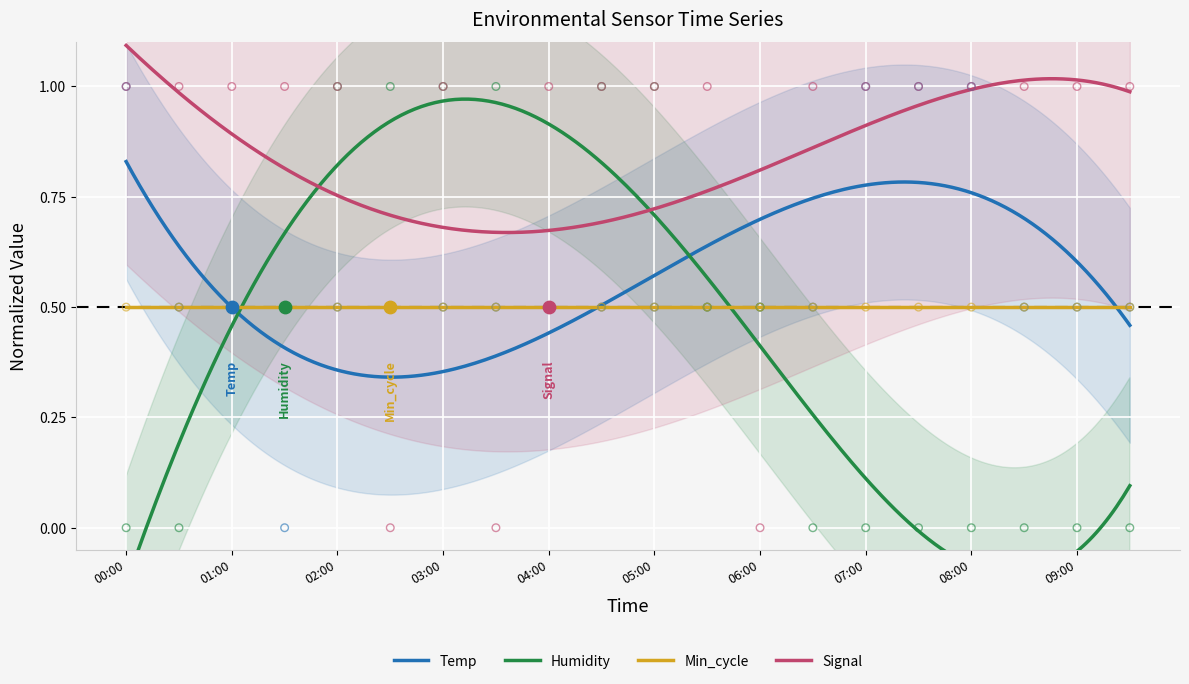

True or false: Signal and Temp intersect in this chart.

False